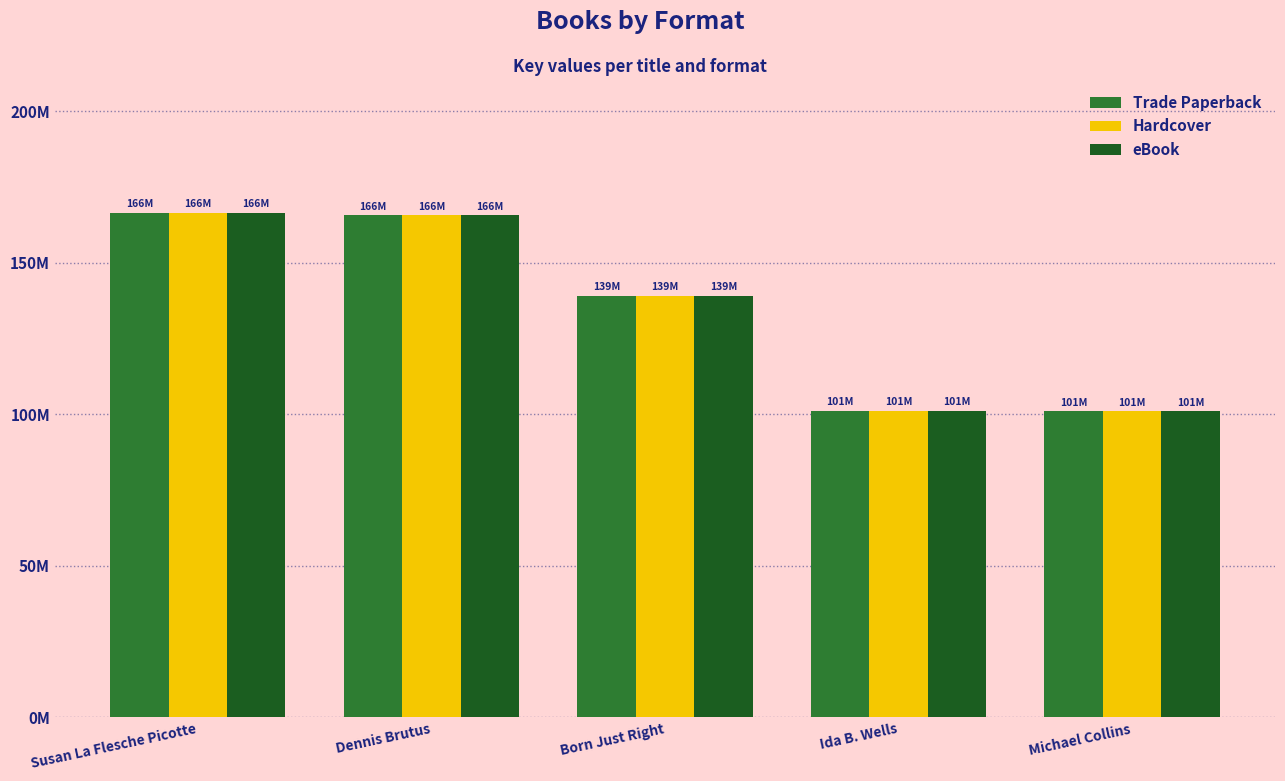

Are the bars horizontal?

No